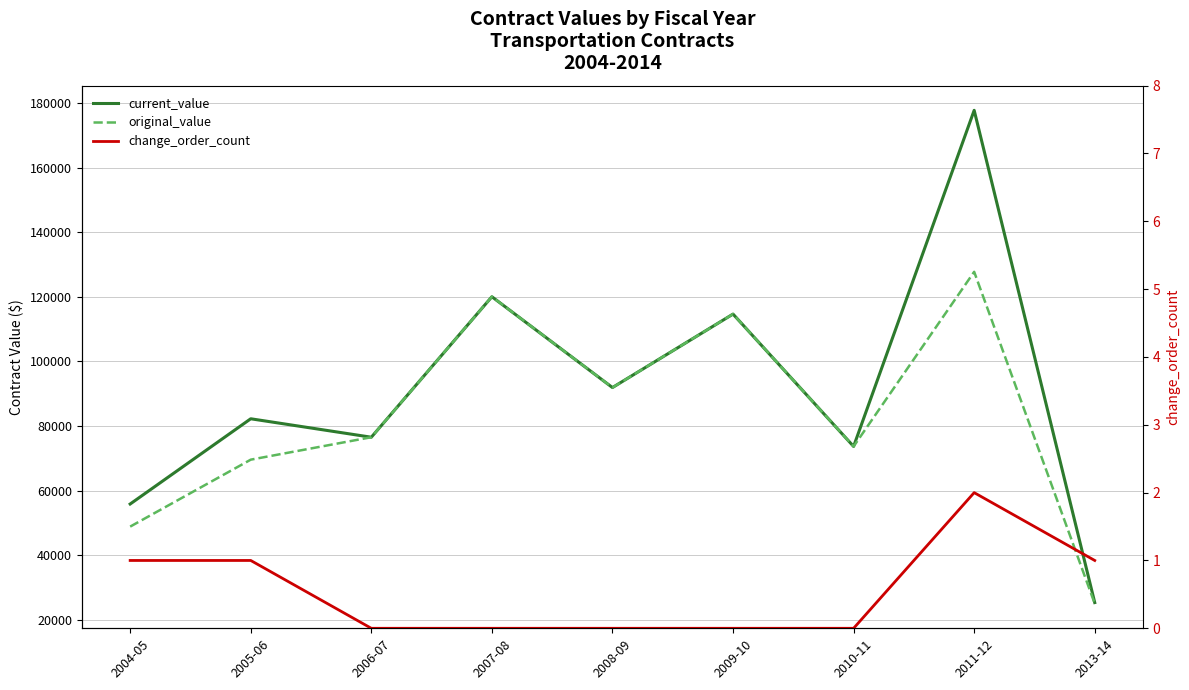

Reading left to right, extract all data points from this chart.

current_value: 2004-05=55820.0	2005-06=82212.0	2006-07=76500.0	2007-08=120000.0	2008-09=91878.9	2009-10=114630.0	2010-11=73644.6	2011-12=177714.4	2013-14=25300.2
original_value: 2004-05=48820.0	2005-06=69550.0	2006-07=76500.0	2007-08=120000.0	2008-09=91878.9	2009-10=114630.0	2010-11=73644.6	2011-12=127714.4	2013-14=24975.0
change_order_count: 2004-05=1.0	2005-06=1.0	2006-07=0.0	2007-08=0.0	2008-09=0.0	2009-10=0.0	2010-11=0.0	2011-12=2.0	2013-14=1.0